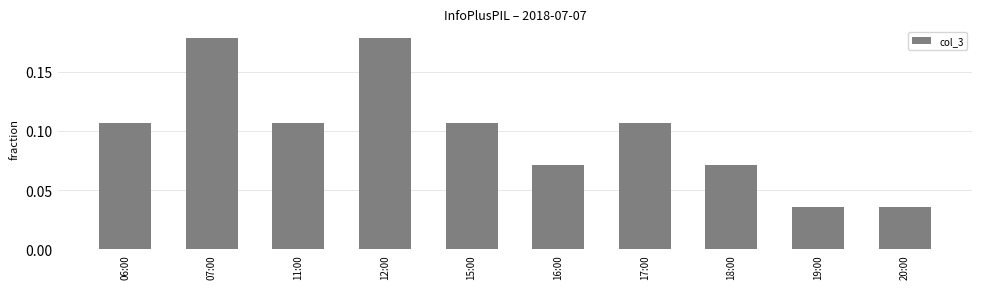

What is the label of the 6th bar from the right?

15:00